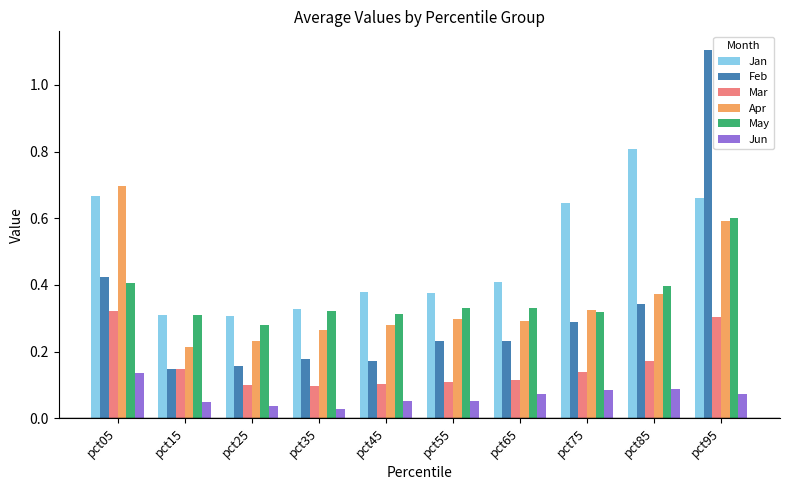

Which category has the highest value across all series?

pct95